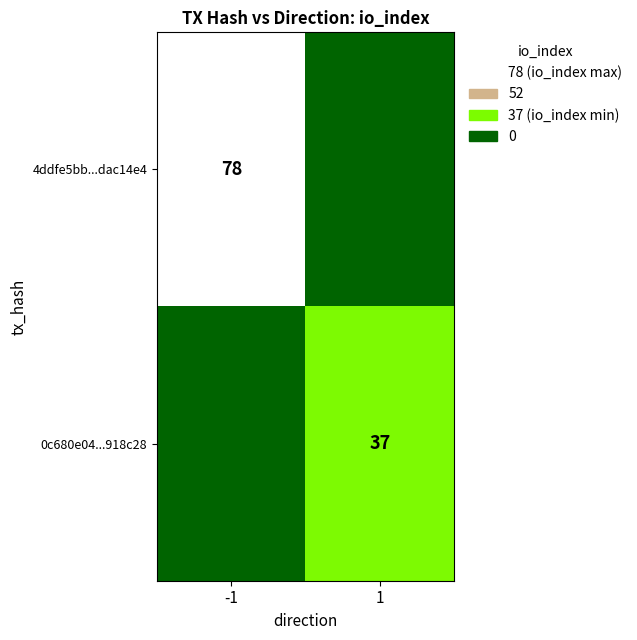

Is it true that 4ddfe5bb...dac14e4 equals 24 at -1?

False